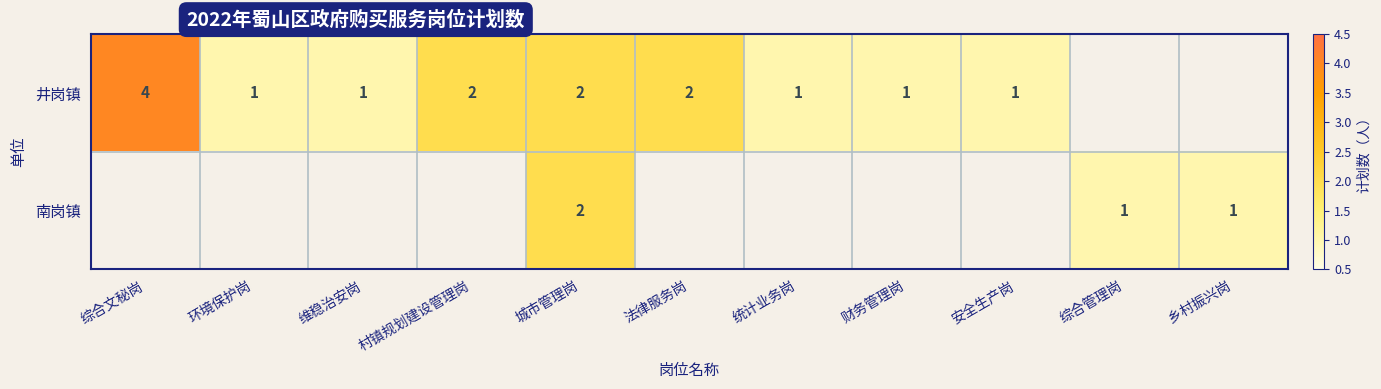

The value of 井岗镇 at 安全生产岗 is 1. True or false?

True